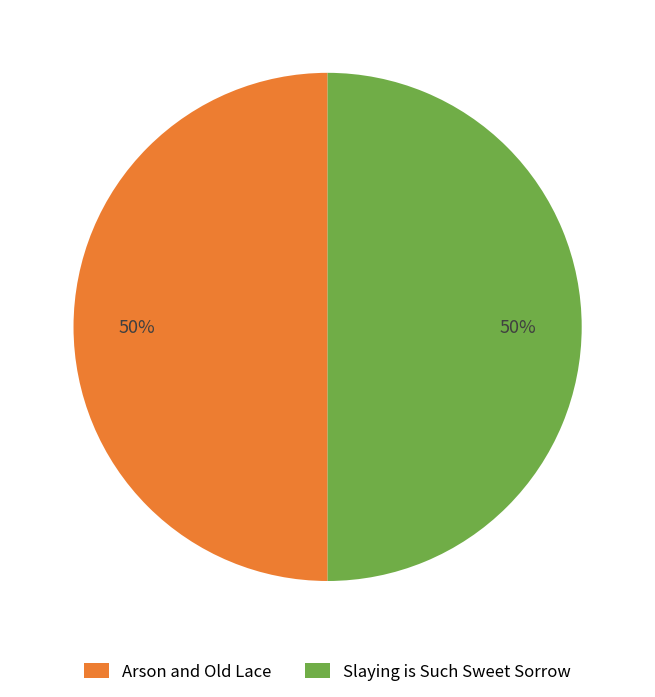

Do Slaying is Such Sweet Sorrow and Arson and Old Lace together represent more than half of the pie?

Yes